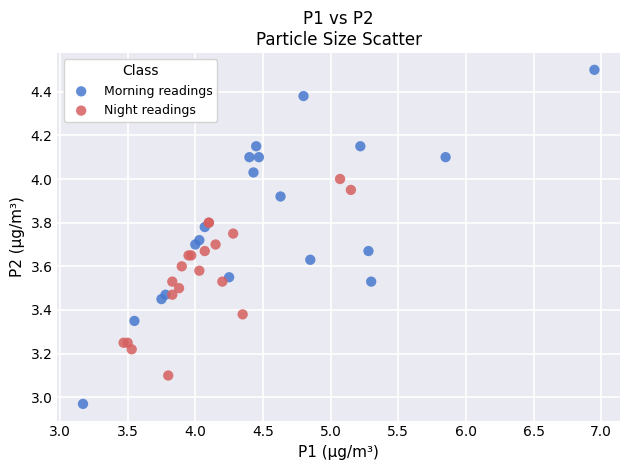

Which series contains the highest Y value?

Morning readings